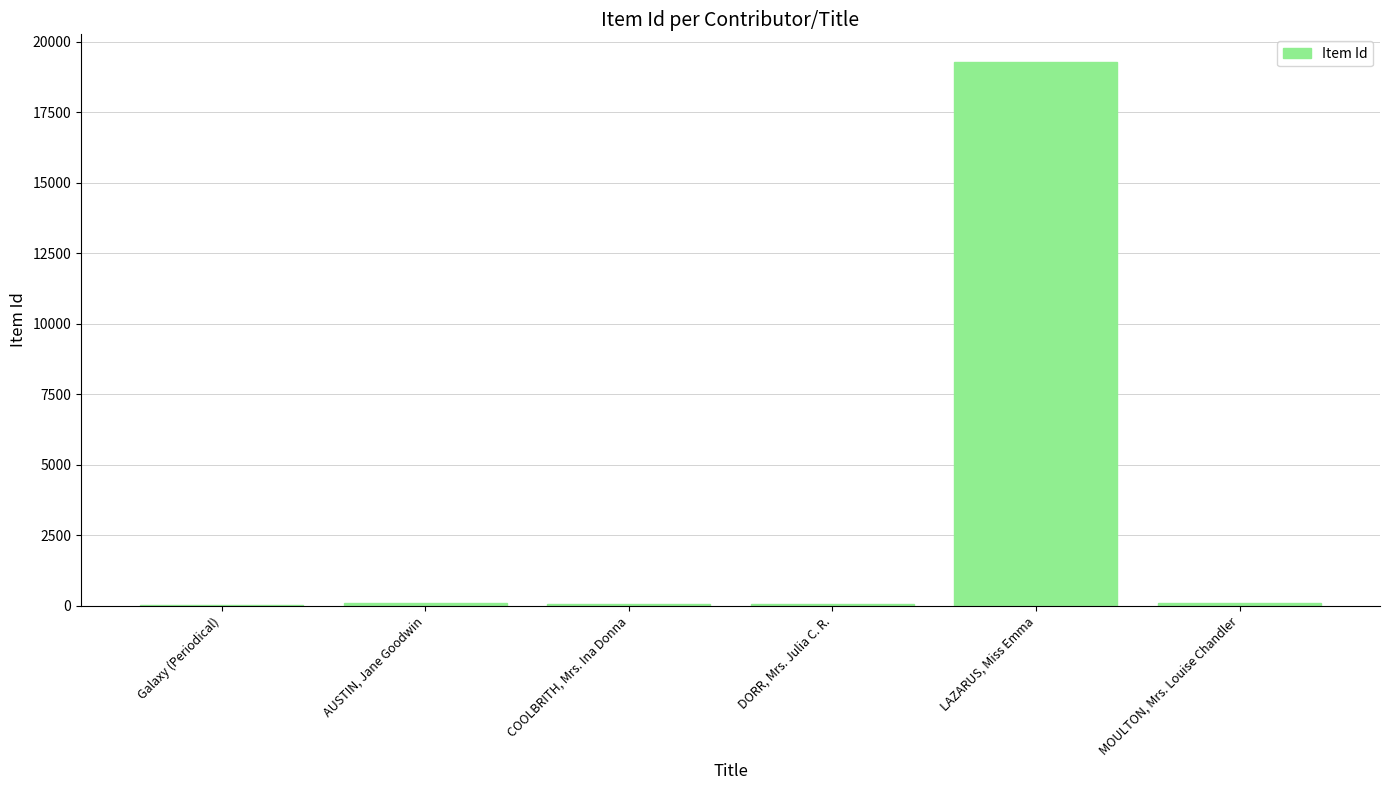

At which category does the chart reach its peak across all series?

LAZARUS, Miss Emma